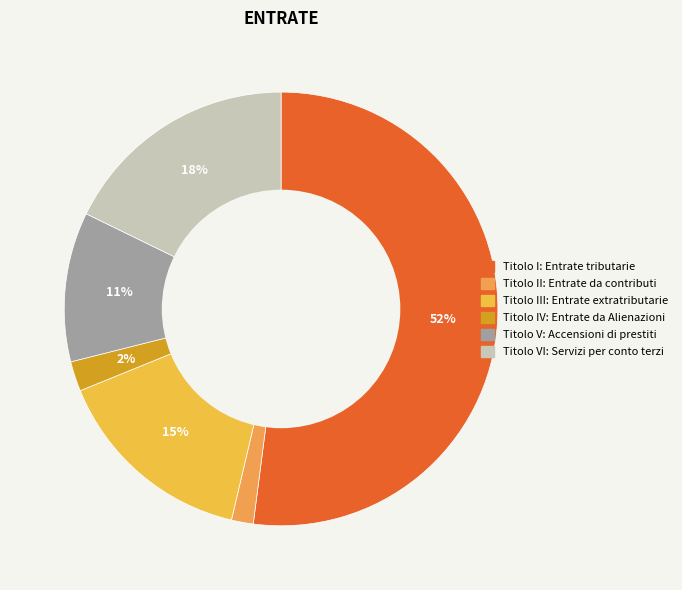

Count the number of slices in the pie.

6